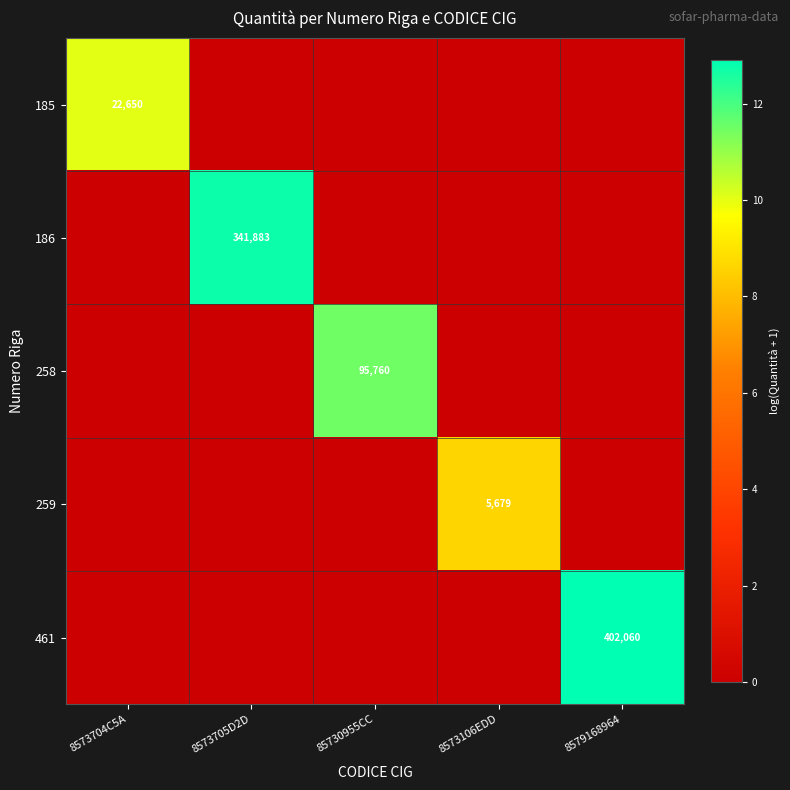

At which category is the sum across all series the highest?

8579168964